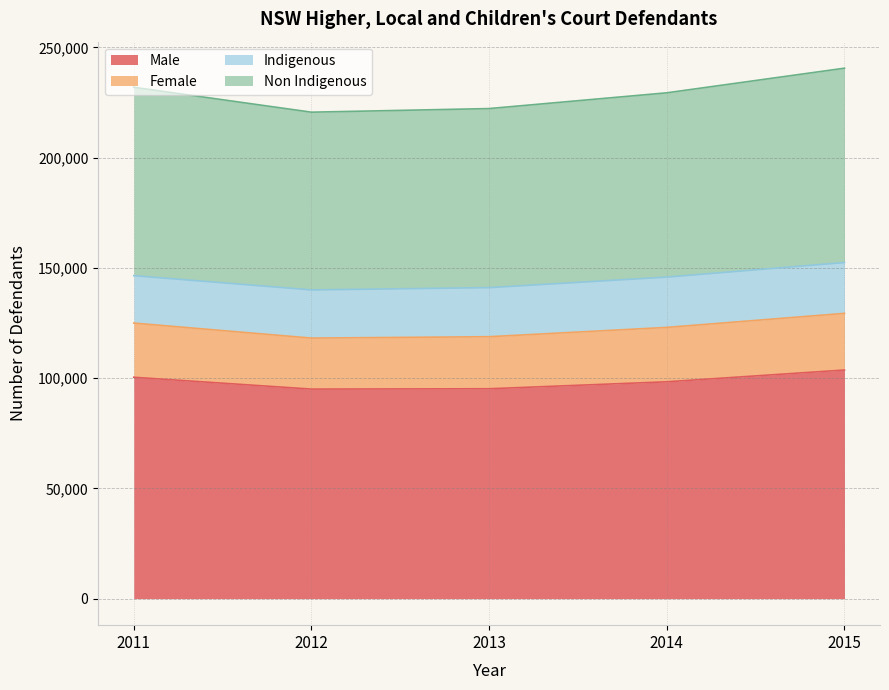

What is the sum of the Male values at 2012 and 2013?

190210